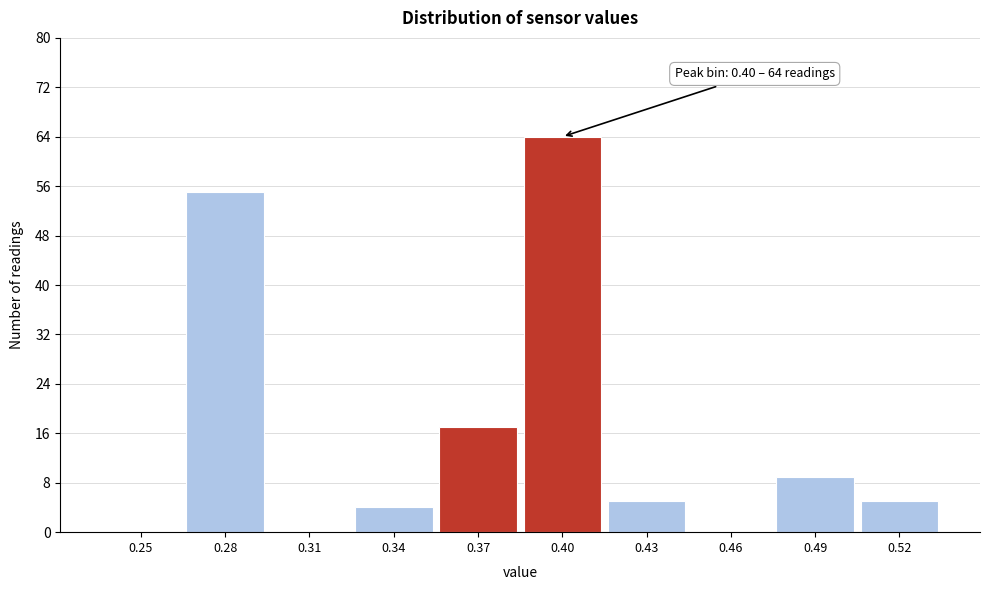

Reading left to right, what are all the values shown in this chart?

0.25=0	0.28=55	0.31=0	0.34=4	0.37=17	0.40=64	0.43=5	0.46=0	0.49=9	0.52=5